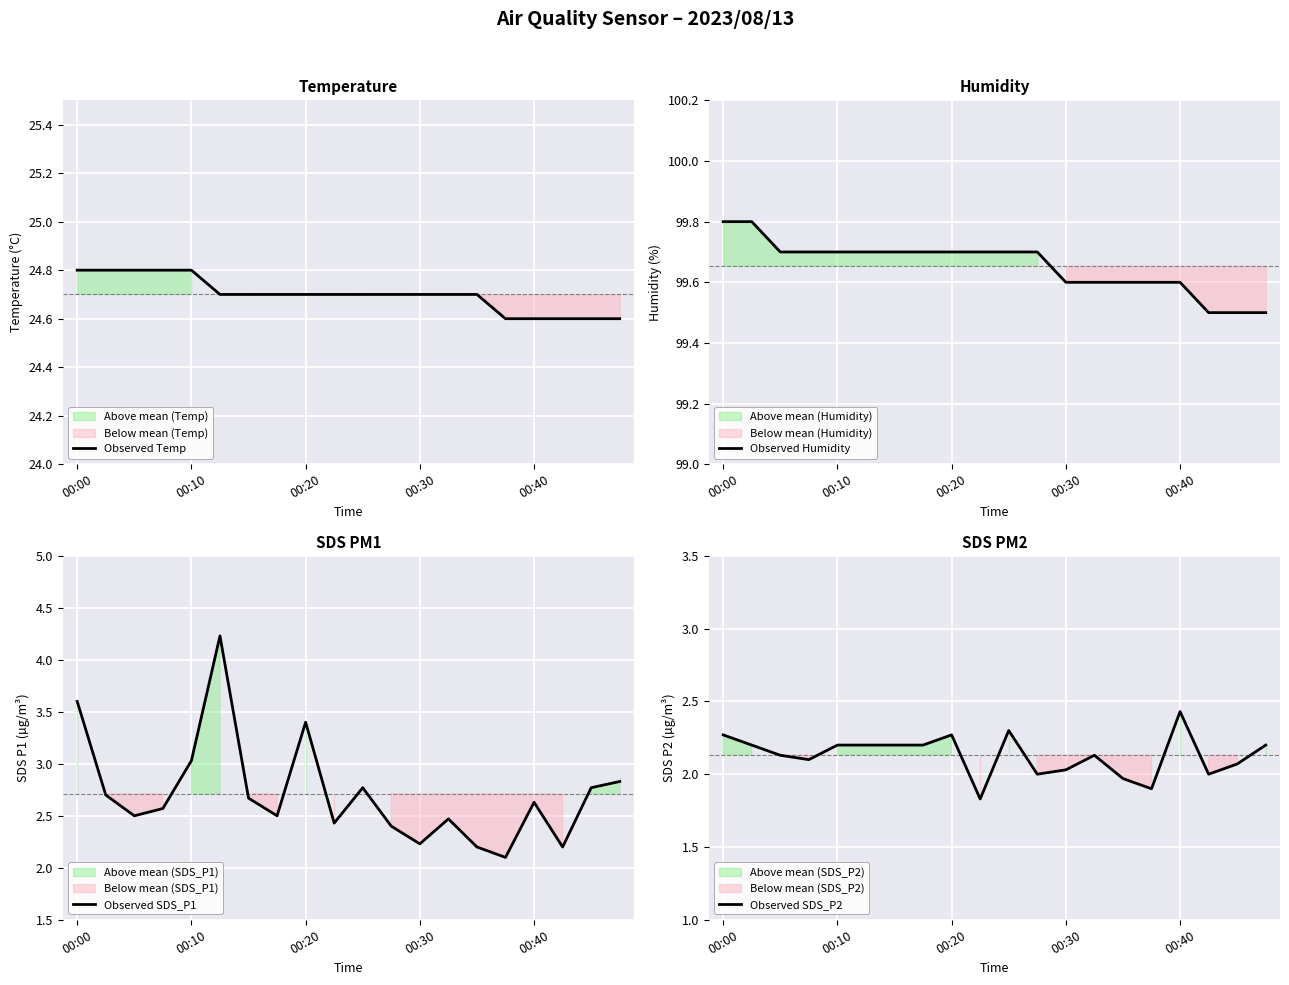

What is the minimum value for Observed Temp?

24.6